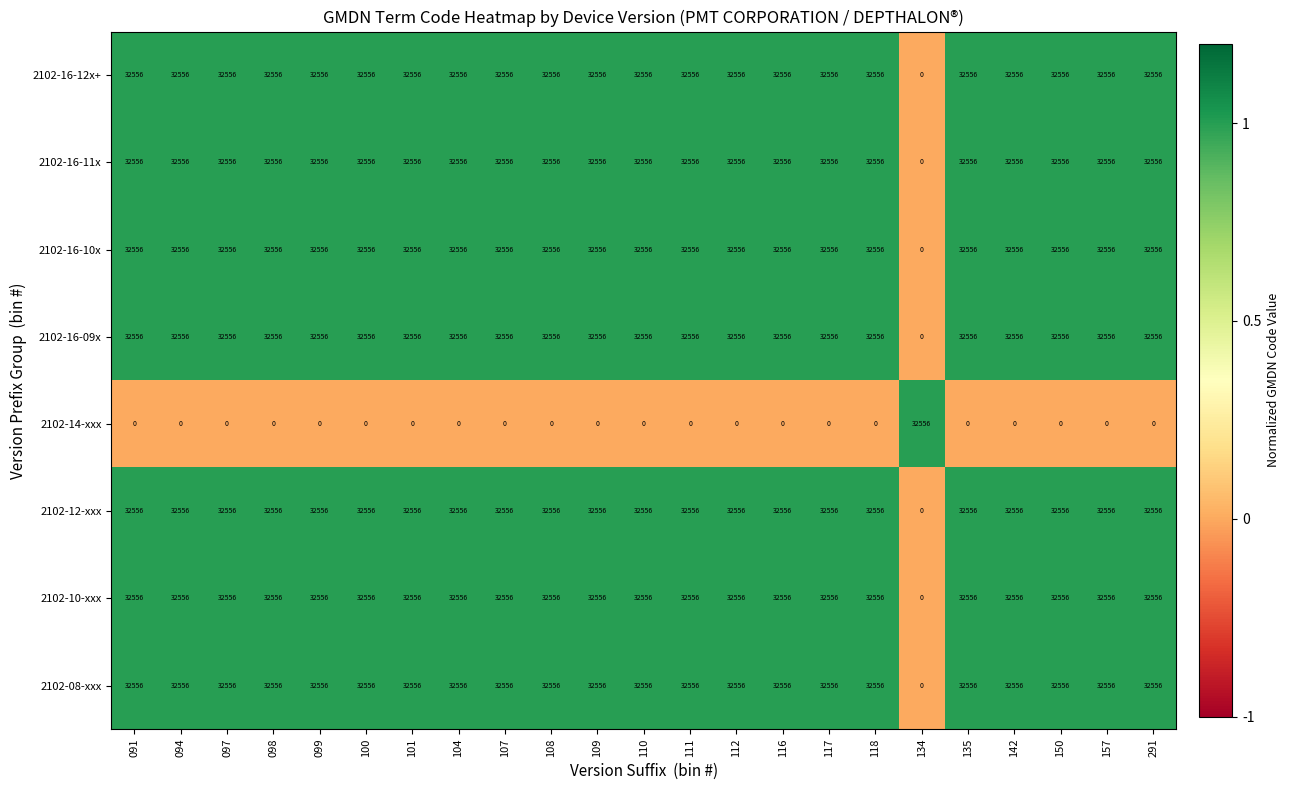

What is the sum of the 2102-16-09x values at 098 and 101?

65112